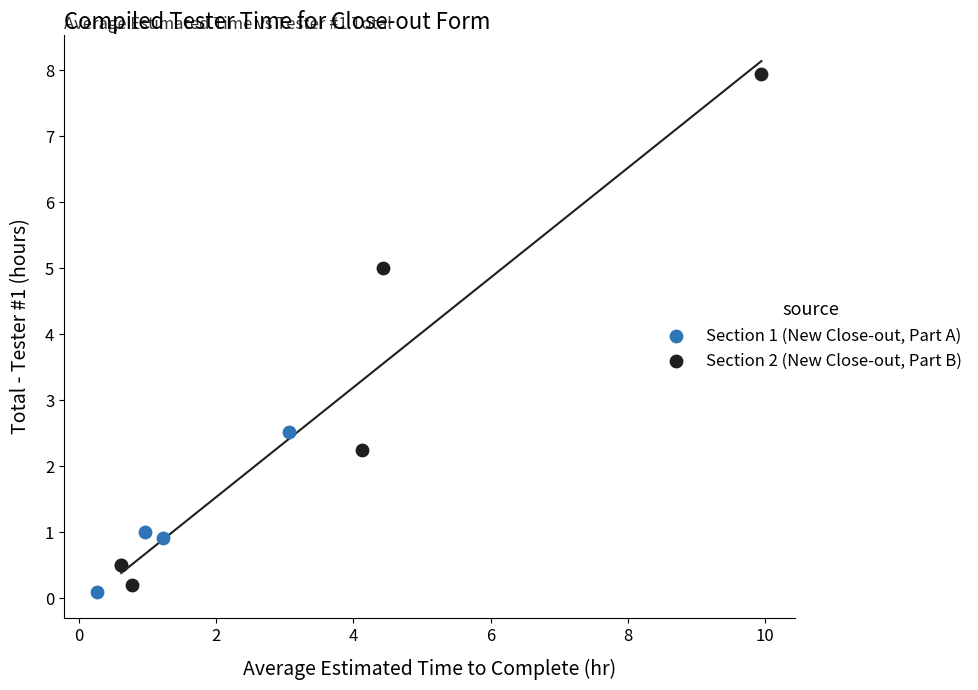

Which series reaches the minimum Y coordinate?

Section 1 (New Close-out, Part A)